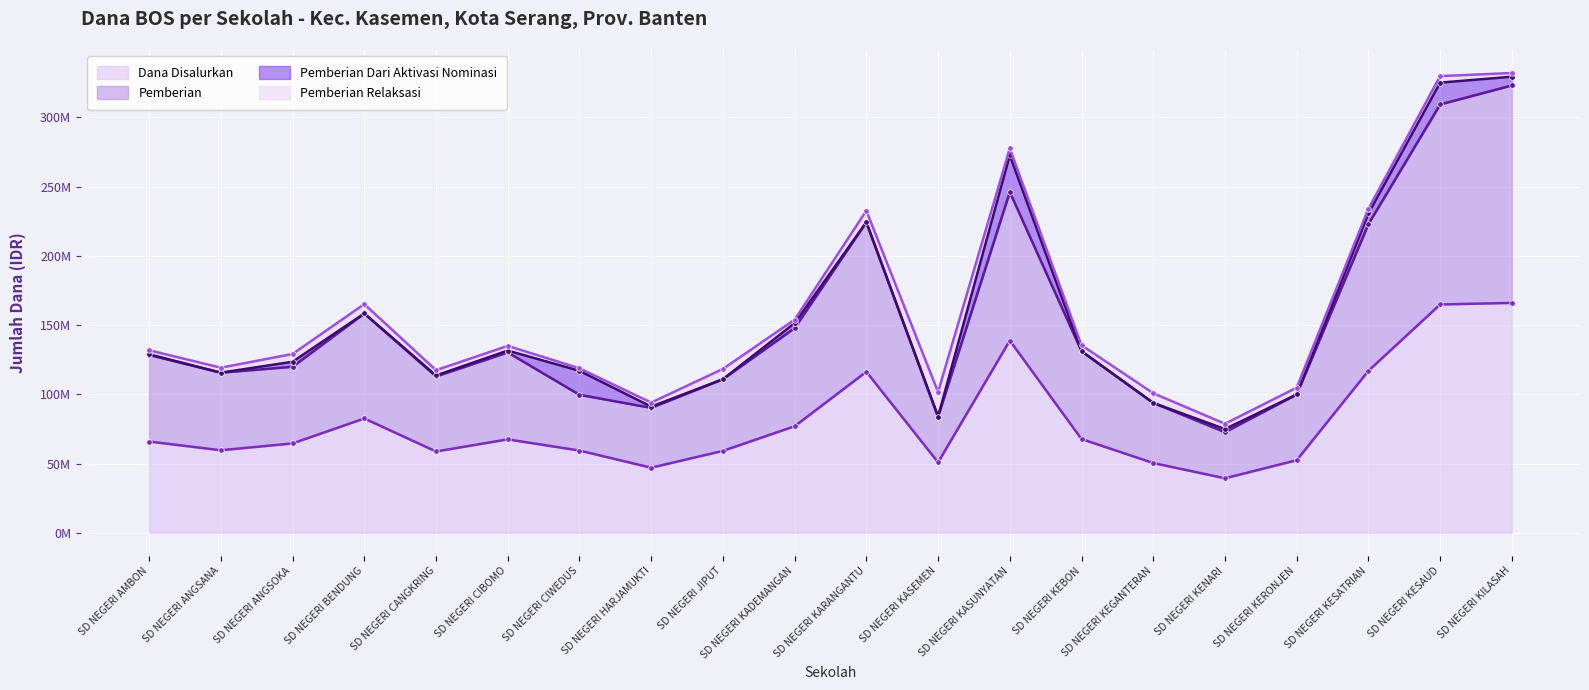

Is it true that Dana Disalurkan equals 83.2 at SD NEGERI KASUNYATAN?

False